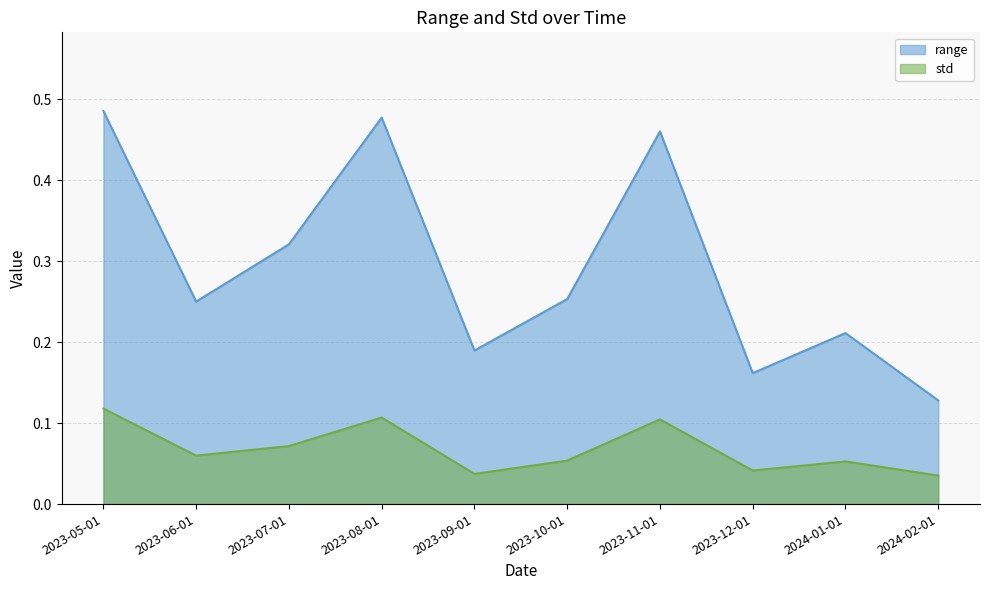

What is the lowest value of the range series?

0.1